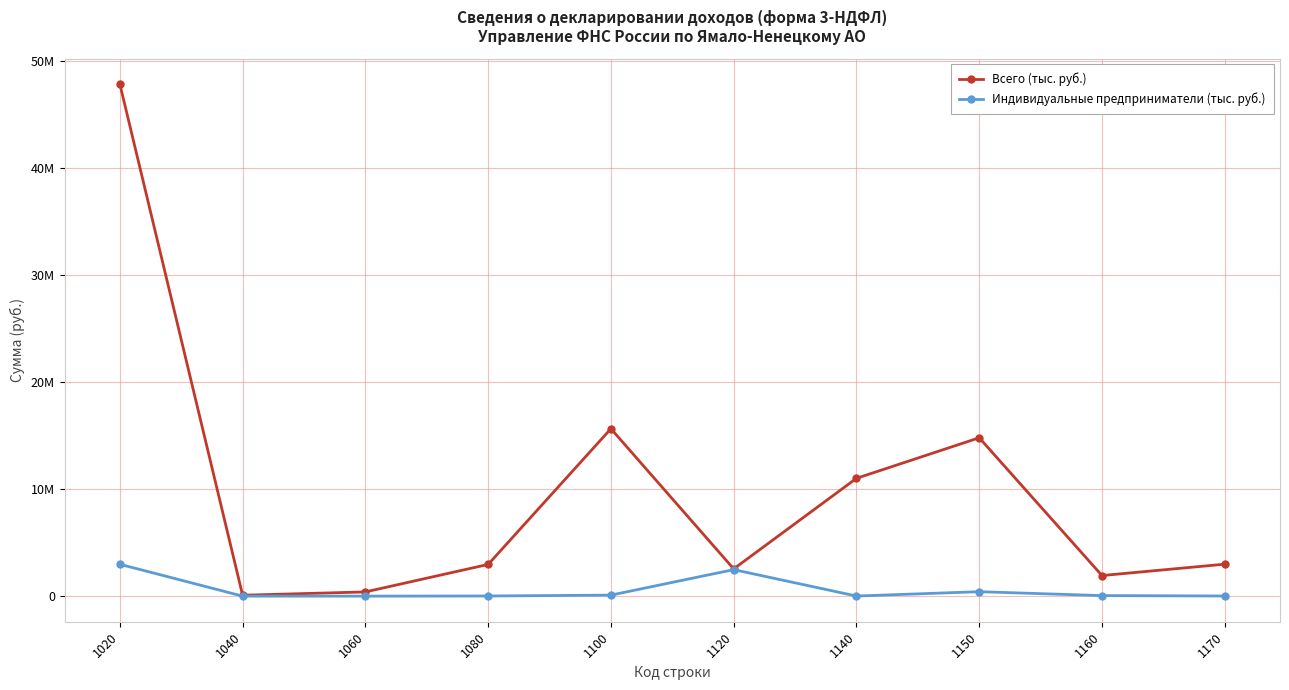

How many interior local valleys does the Всего (тыс. руб.) series have?

3